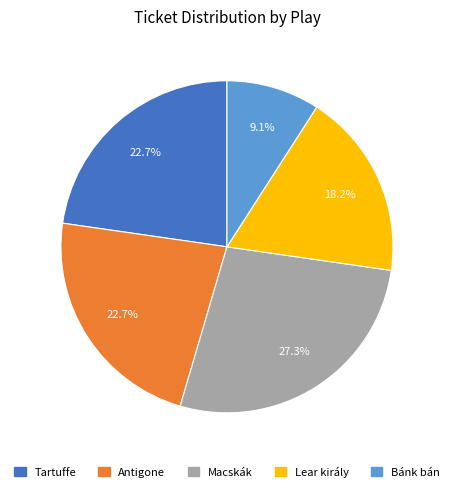

Approximately how many times larger is the value at Antigone compared to Macskák?

0.8